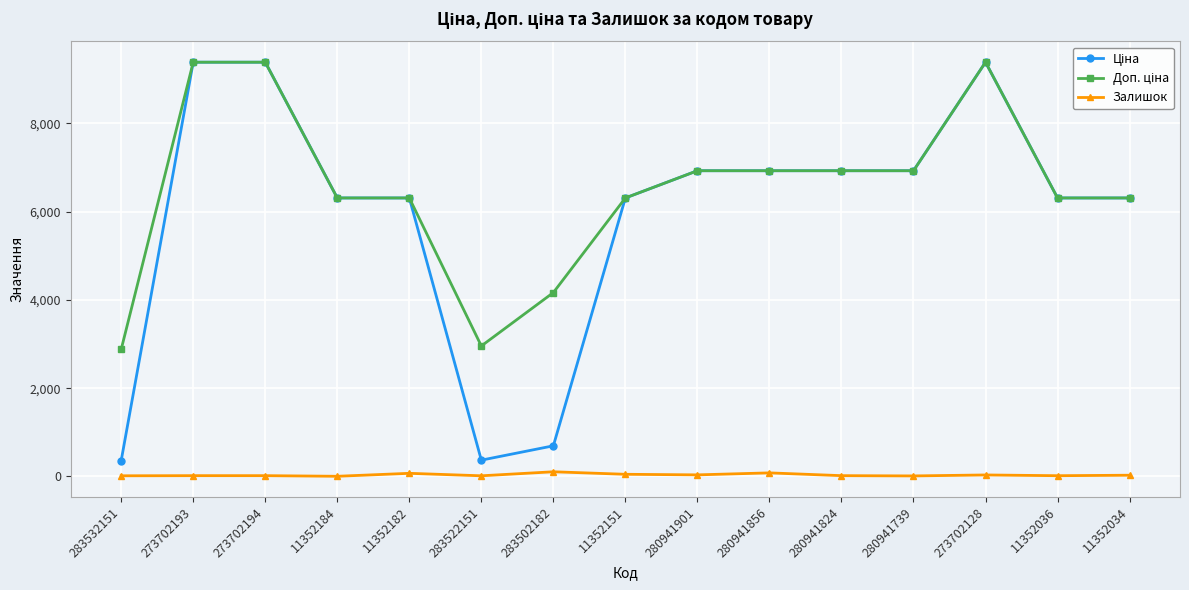

What is the maximum value shown in the chart?

9384.0